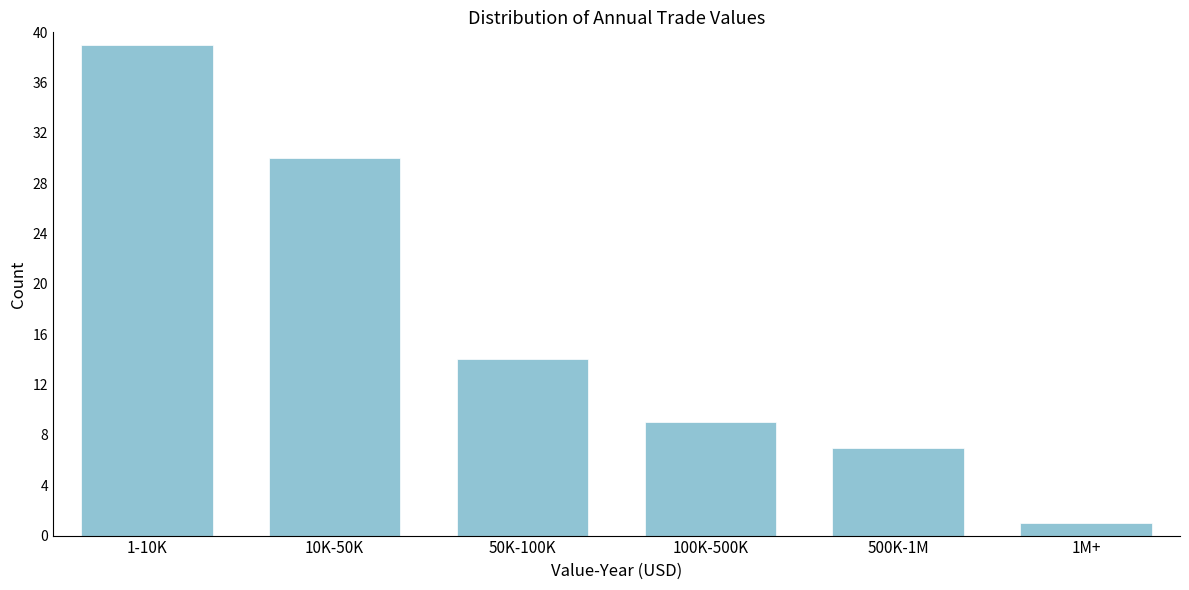

Reading left to right, extract all data points from this chart.

39	30	14	9	7	1